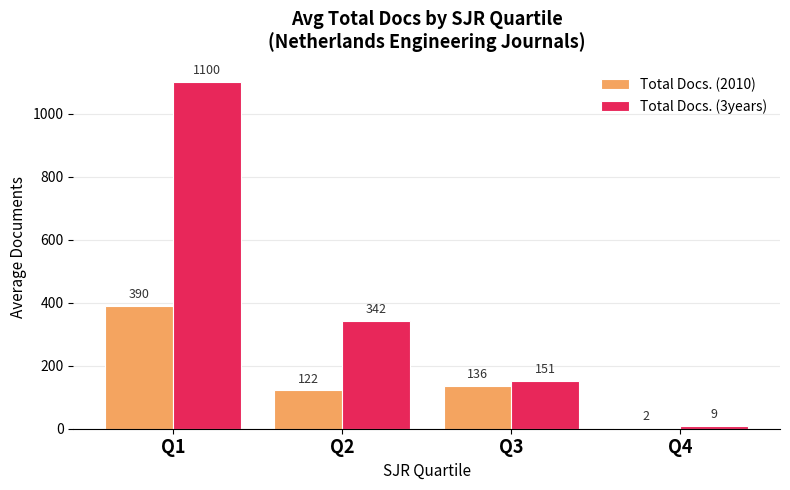

Which series has the largest total across all categories?

Total Docs. (3years)